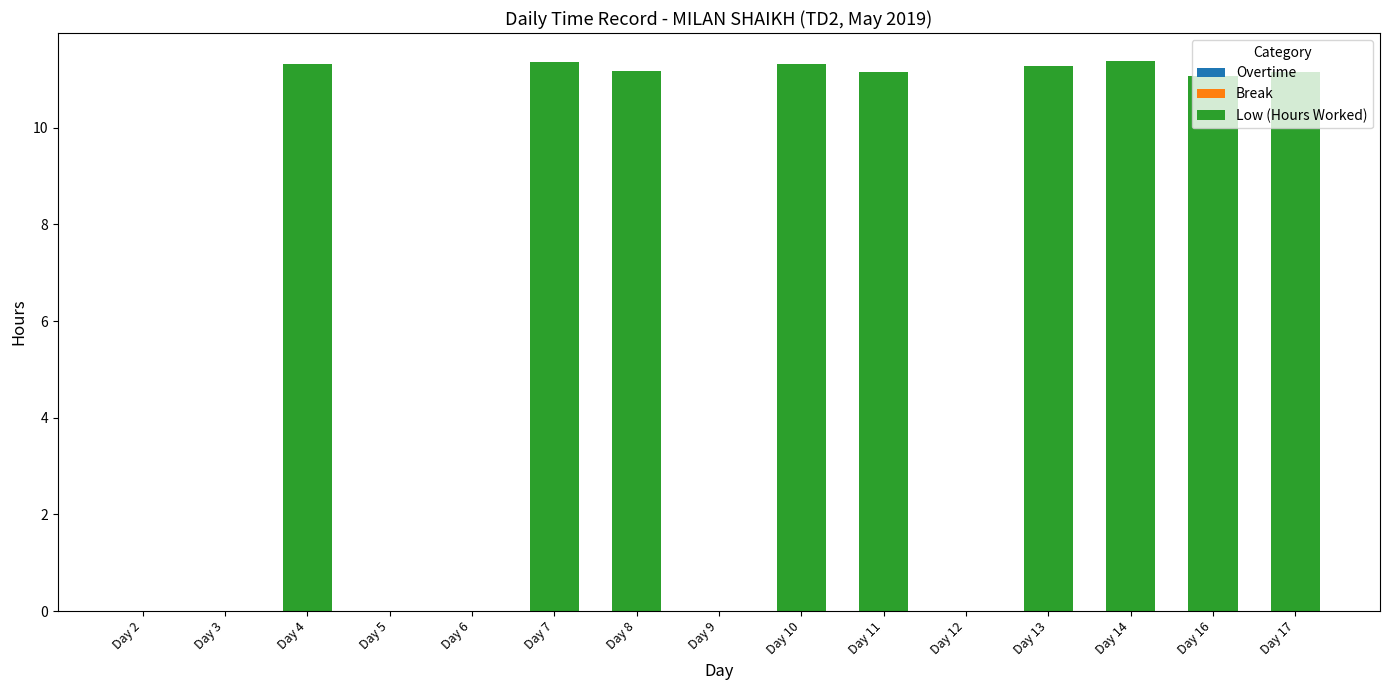

What is the sum of the values at Day 13 and Day 4?

22.6